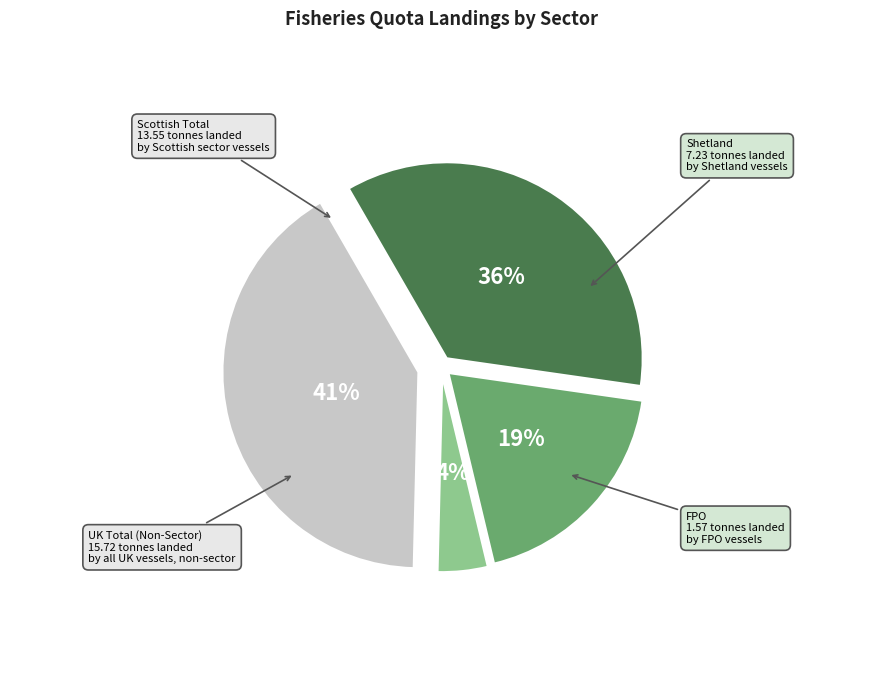

What is the largest slice in the pie chart?

UK Total (Non-Sector)